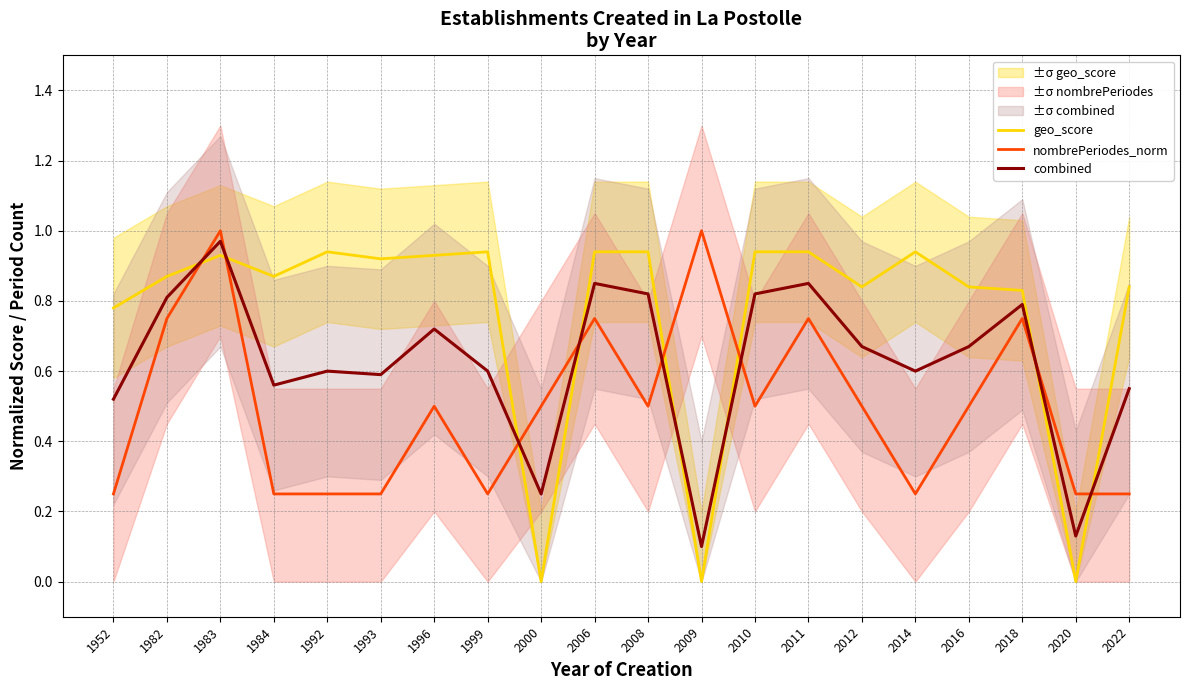

Is it true that nombrePeriodes_norm equals 0.5 at 1996?

True